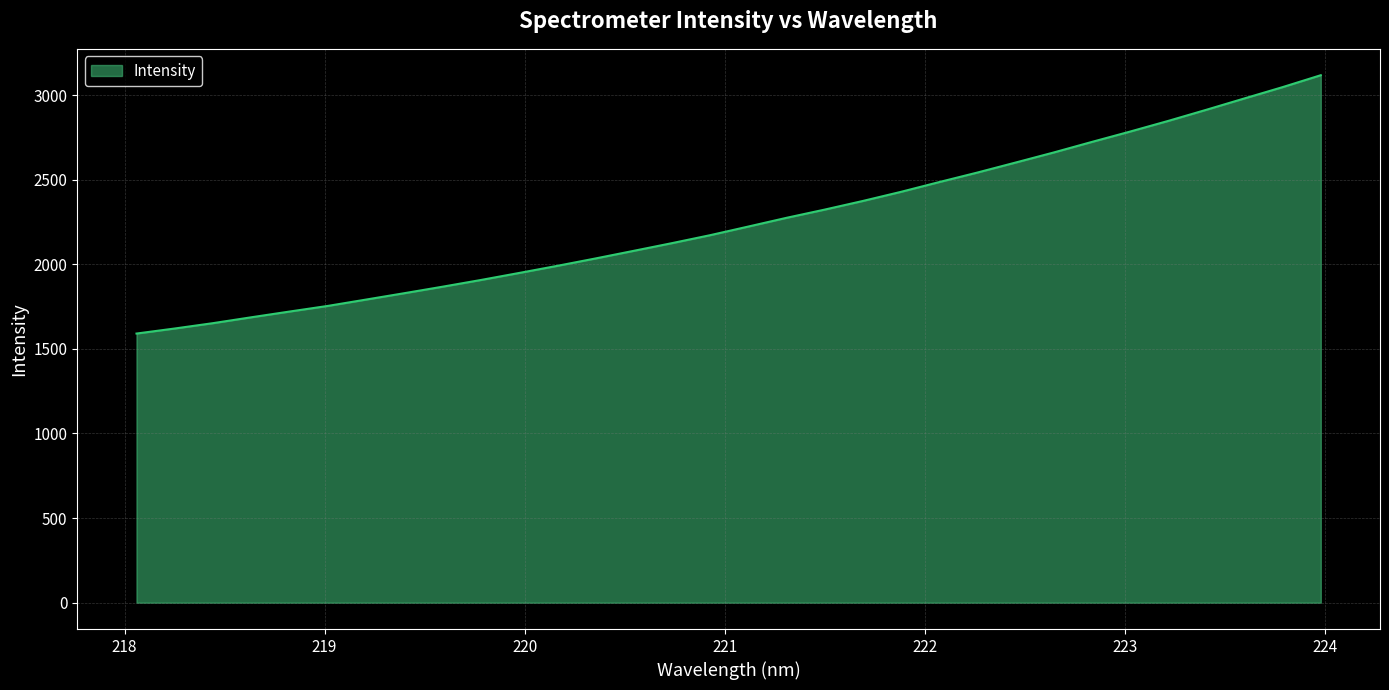

What is the smallest value displayed?

1590.8